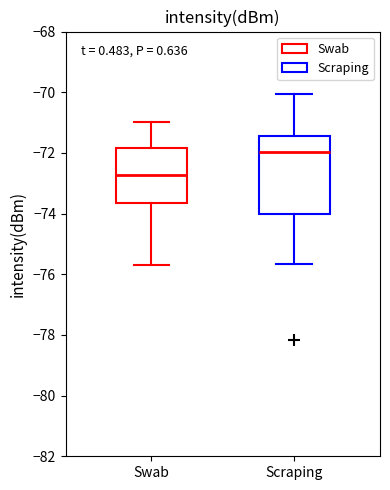

Reading left to right, read every box against the y-axis: the position of its median line, the range the box covers, and the ends of its whiskers. The values are not printed on the chart, so give them approximately, as read against the axis.

Swab: median -72.8, box -73.6 to -71.8, whiskers -75.8 to -71.0
Scraping: median -72.0, box -74.0 to -71.4, whiskers -75.6 to -70.0